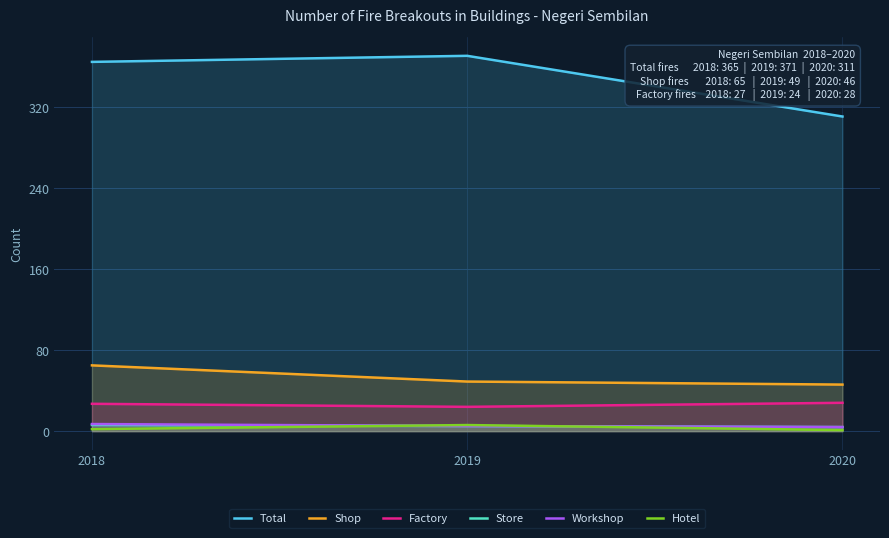

Is the value of Store at 2018 greater than the value of Shop at 2018?

No